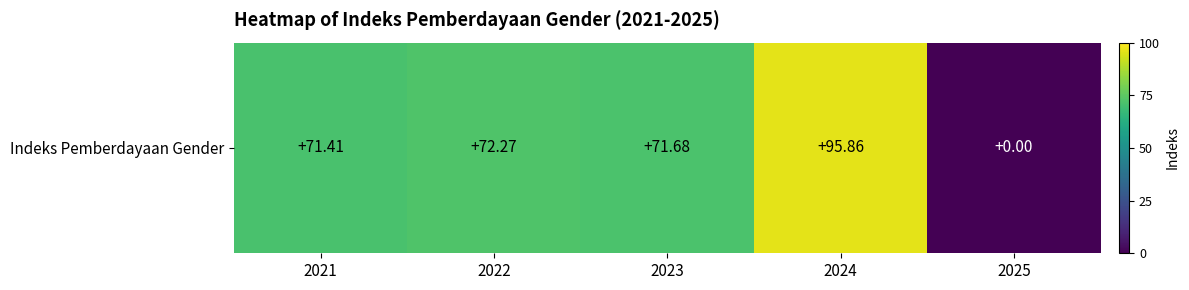

Which has a higher value, 2025 or 2024?

2024